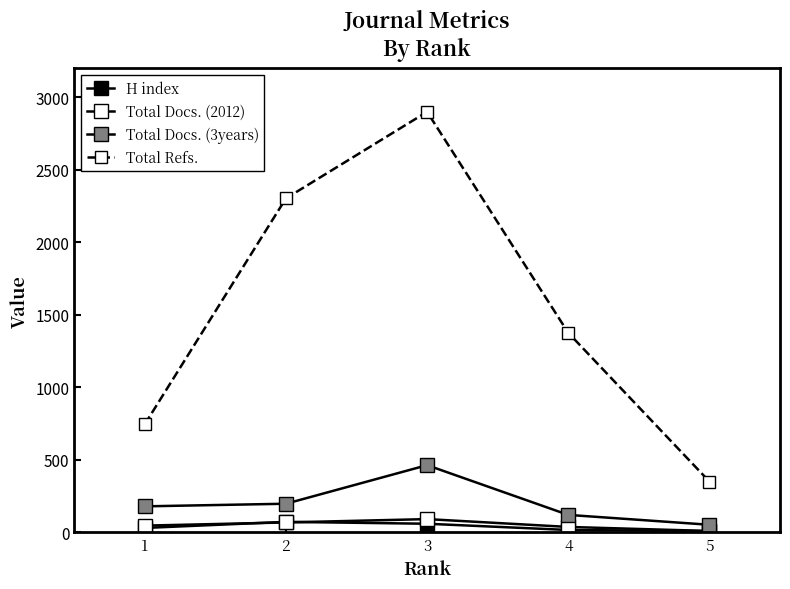

How many lines are shown in the chart?

4